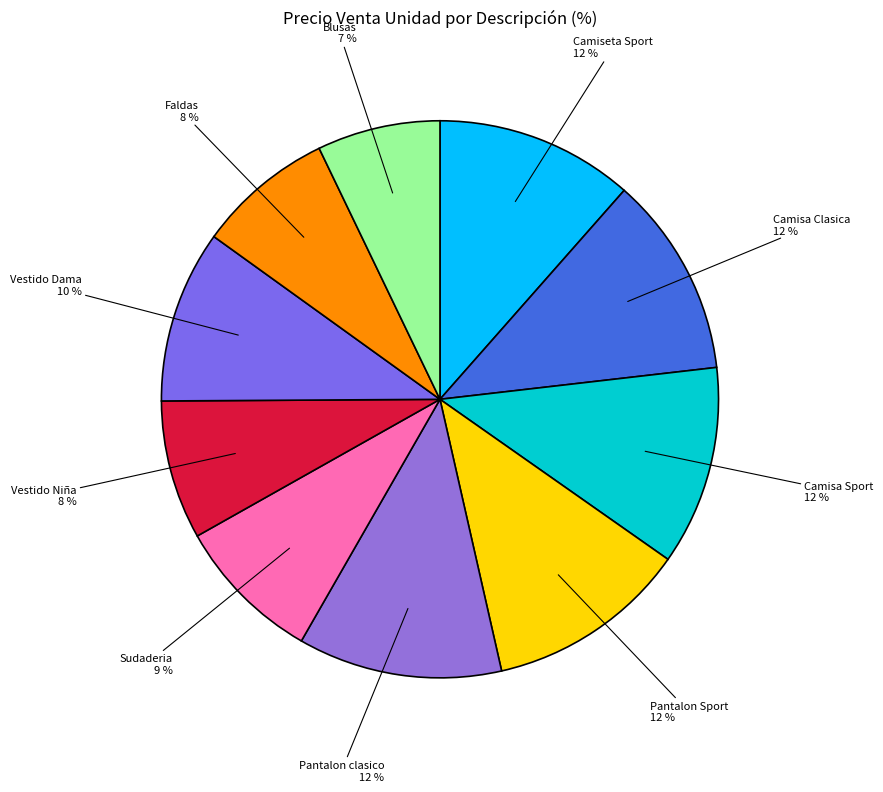

Which category has the smallest portion of the pie?

Blusas